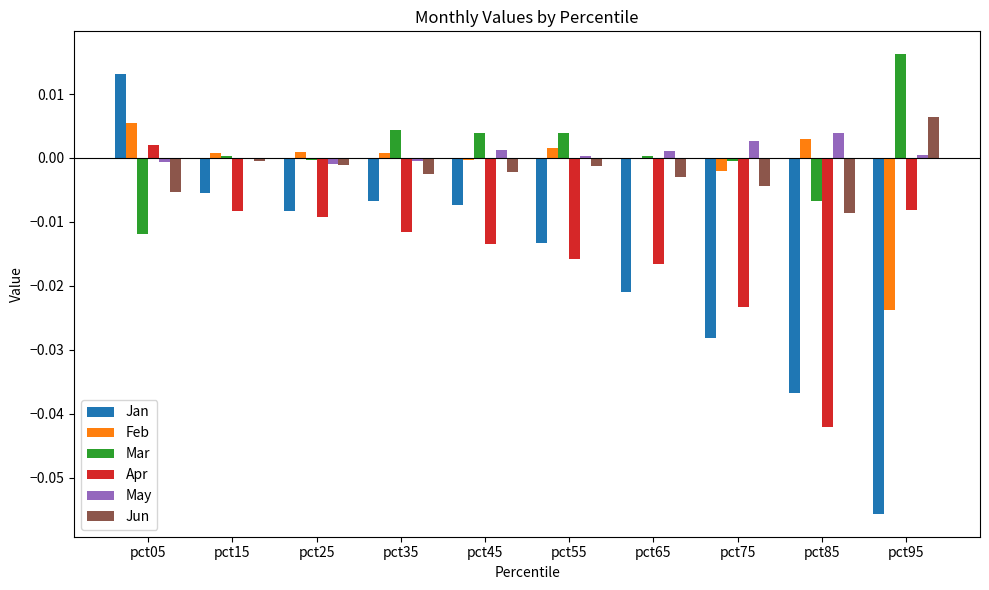

How many distinct data groups are displayed?

6